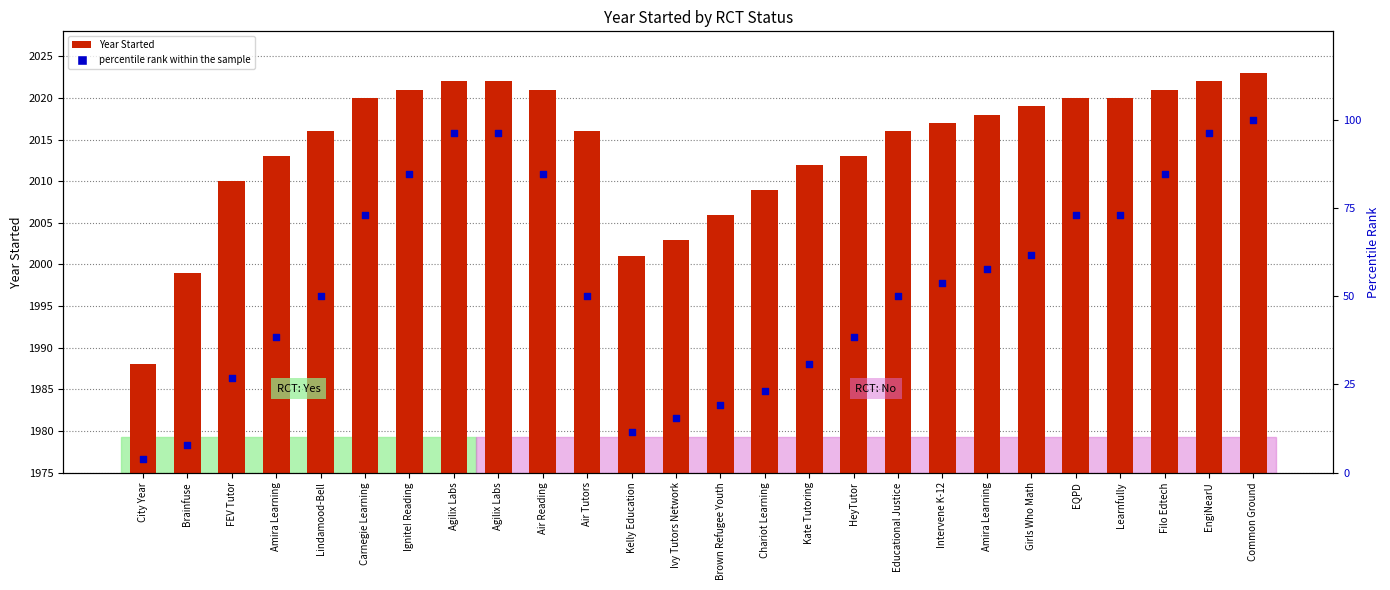

What is the total value across all series at Kelly Education?

2012.5